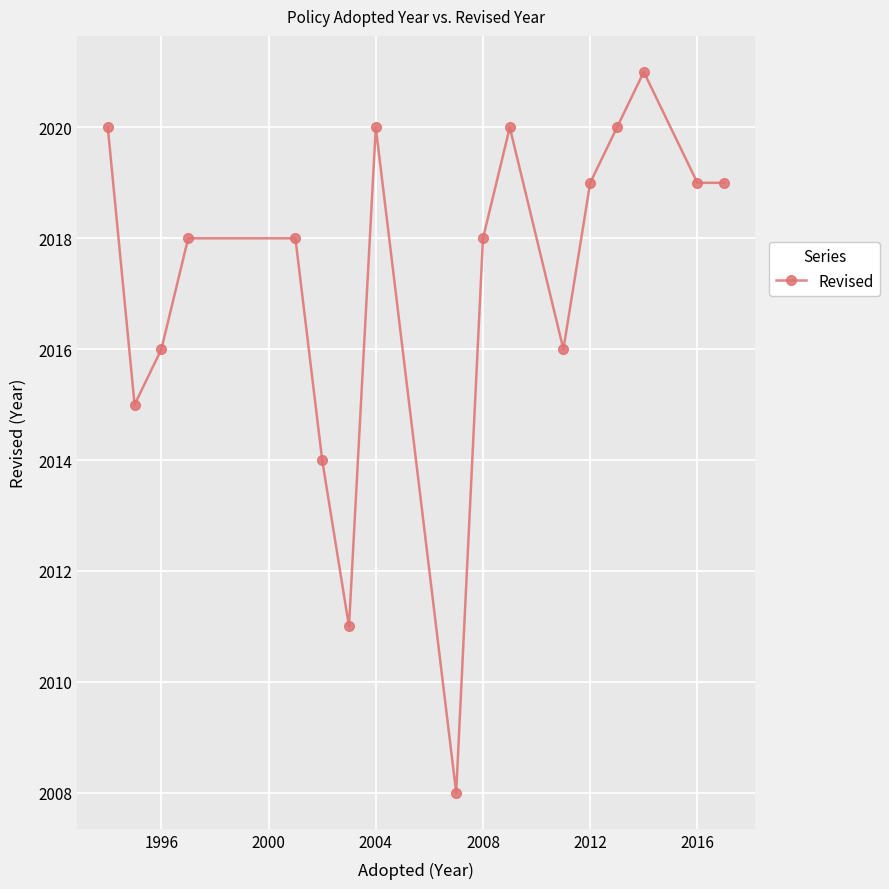

How many lines are shown in the chart?

1